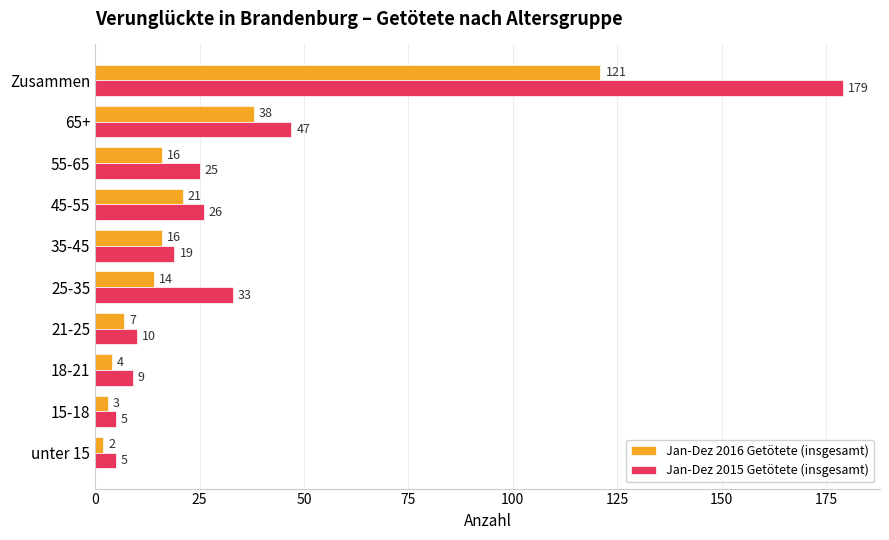

What is the difference between the second highest and minimum values in the Jan-Dez 2015 Getötete (insgesamt) series?

42